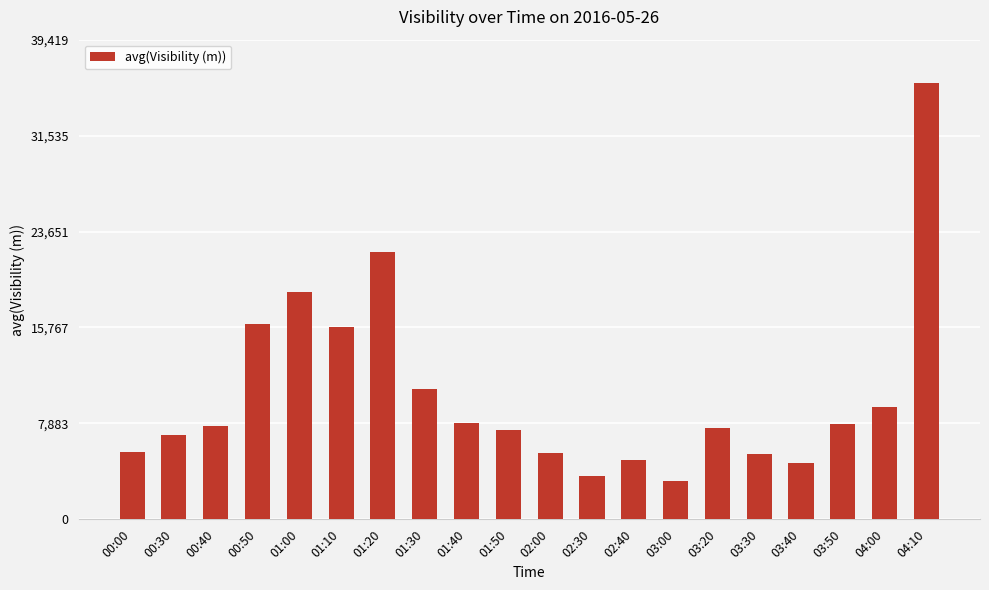

The value at 00:40 is 7662. True or false?

True